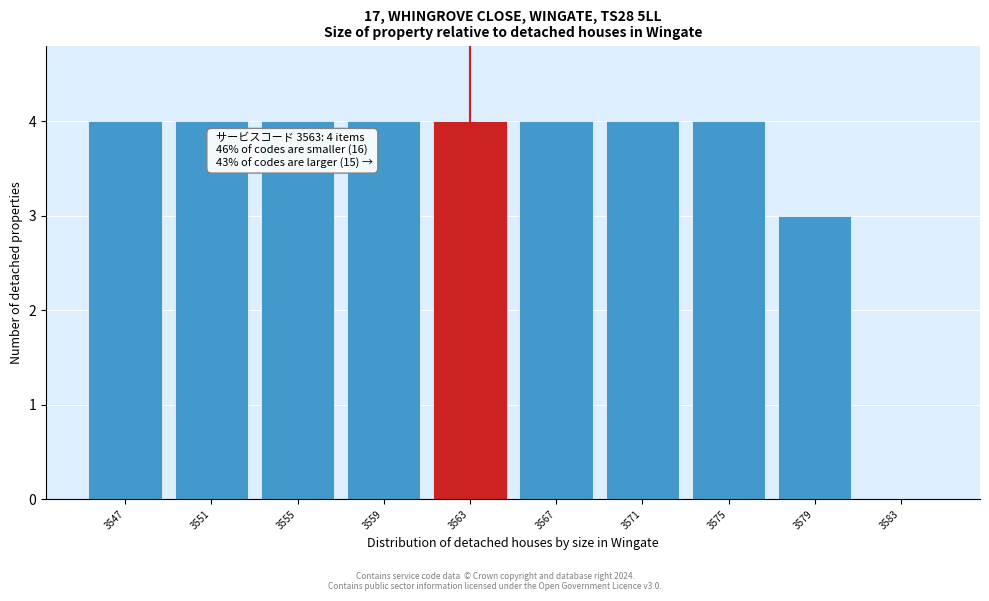

Reading right to left, extract all data points from this chart.

3583=0	3579=3	3575=4	3571=4	3567=4	3563=4	3559=4	3555=4	3551=4	3547=4